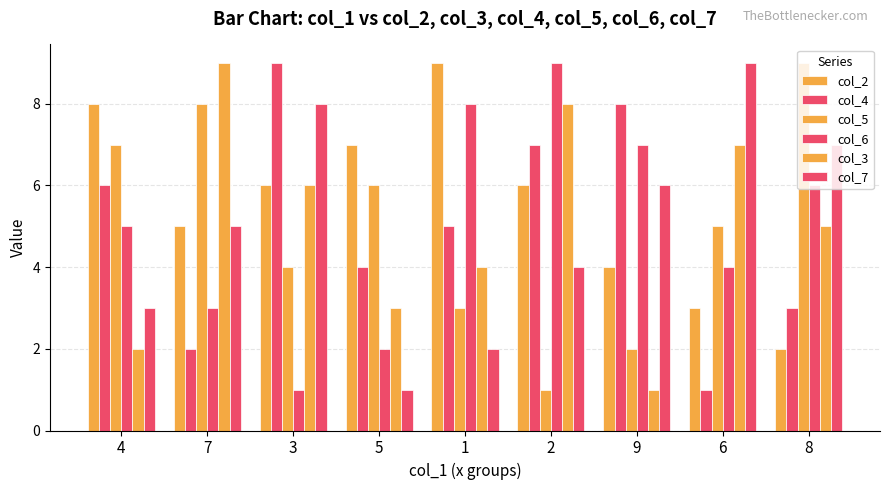

How many bars are there in each group?

6